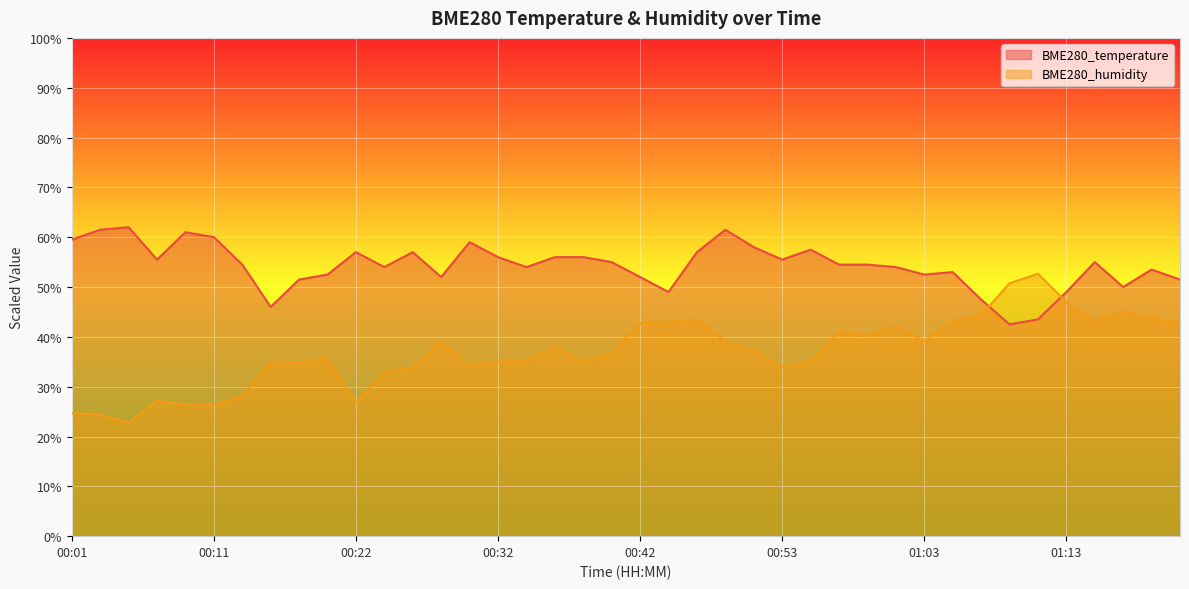

True or false: BME280_humidity has more than 1 points higher than both neighbors.

True